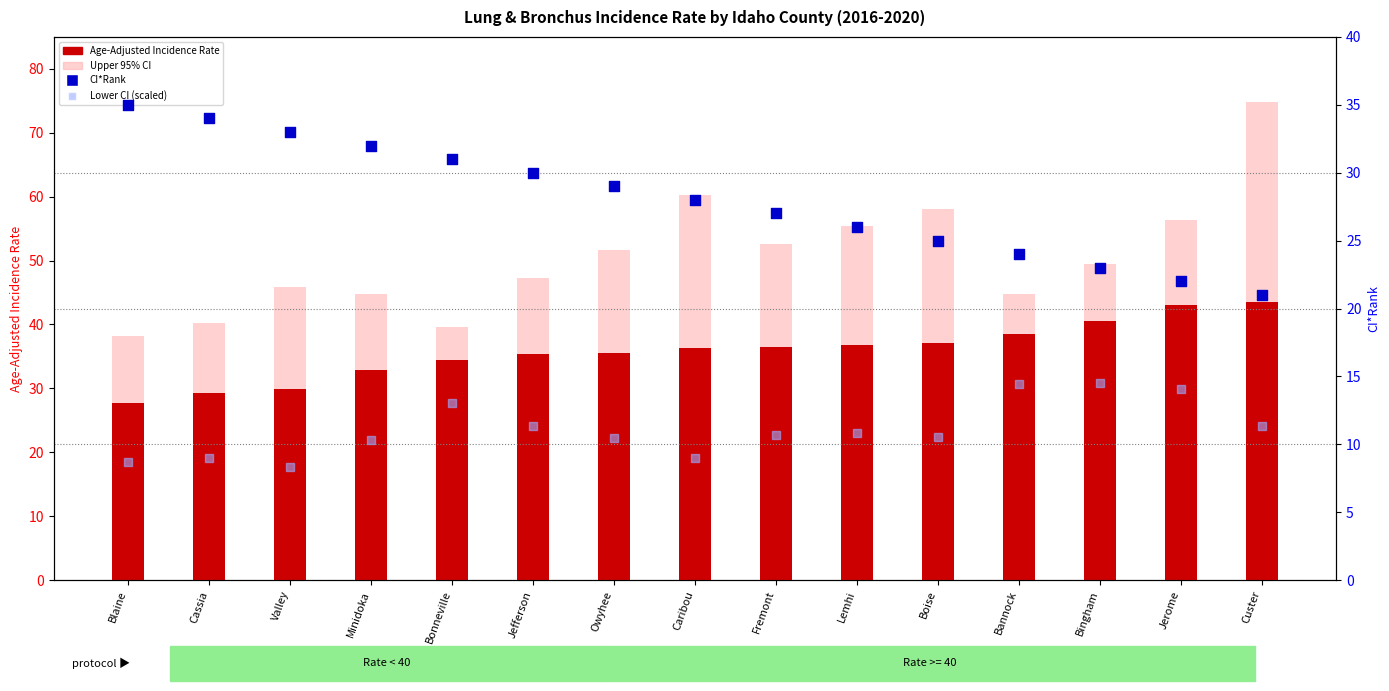

At which category is the sum across all series the highest?

Custer